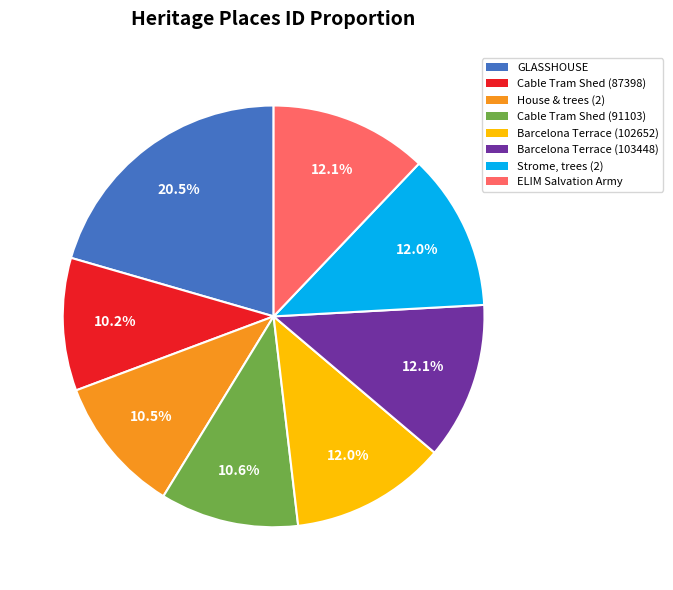

Is there a majority slice in this chart?

No